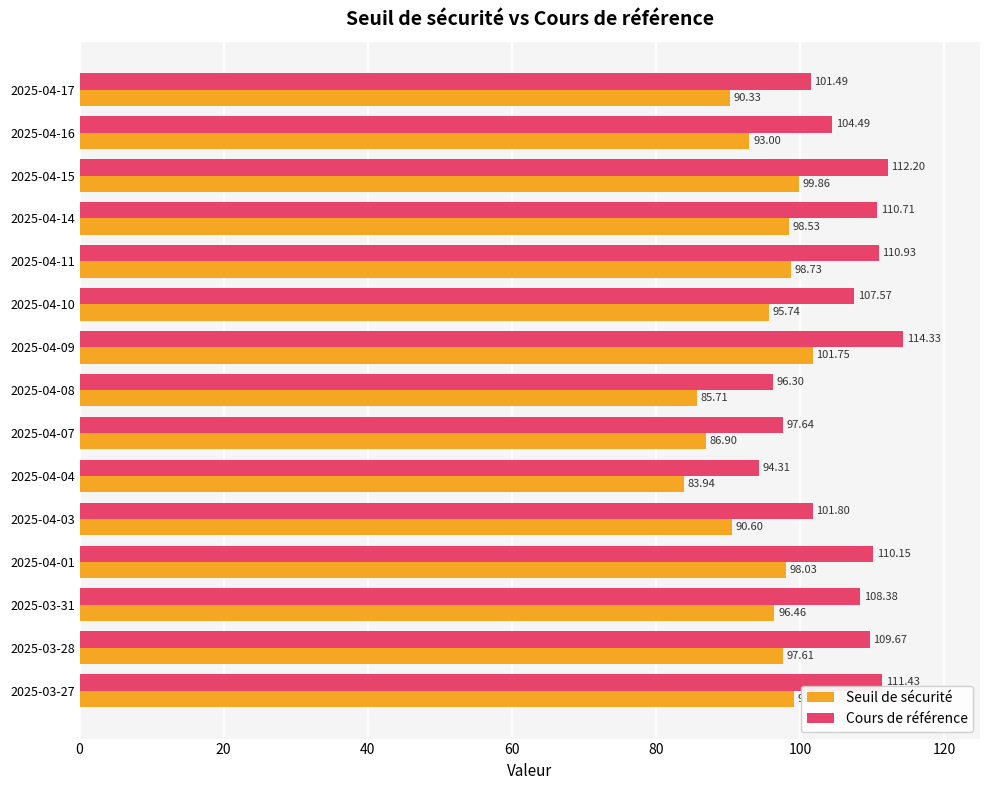

How many distinct data groups are displayed?

2